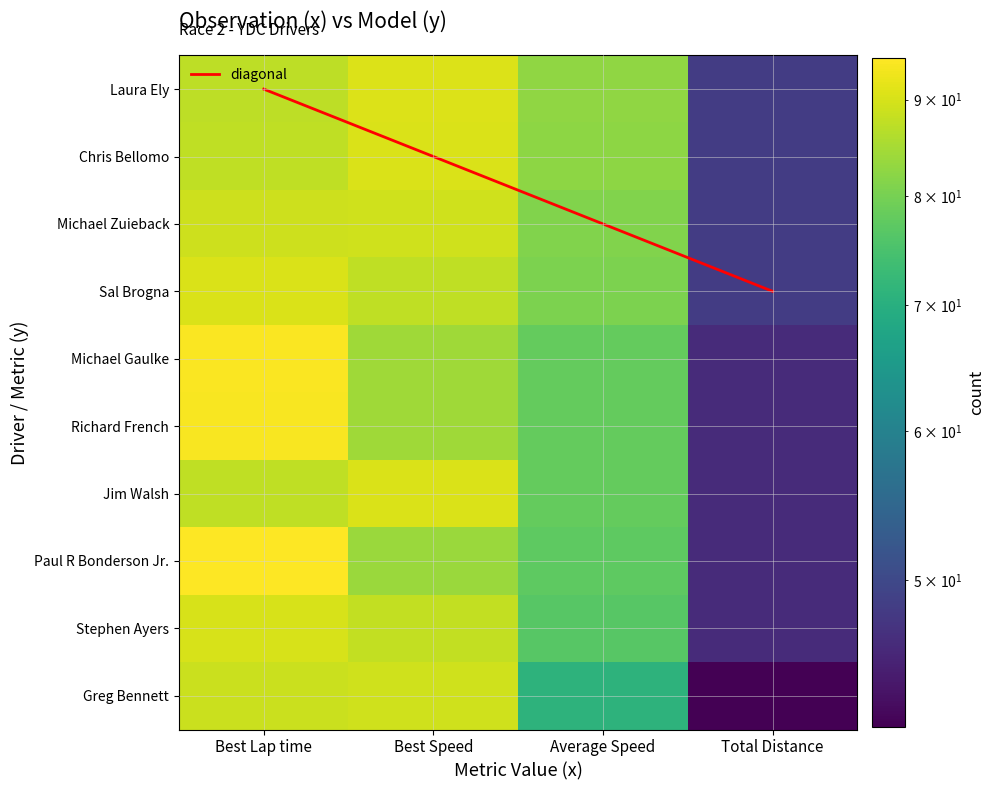

Between Average Speed and Best Lap time, which is larger?

Best Lap time